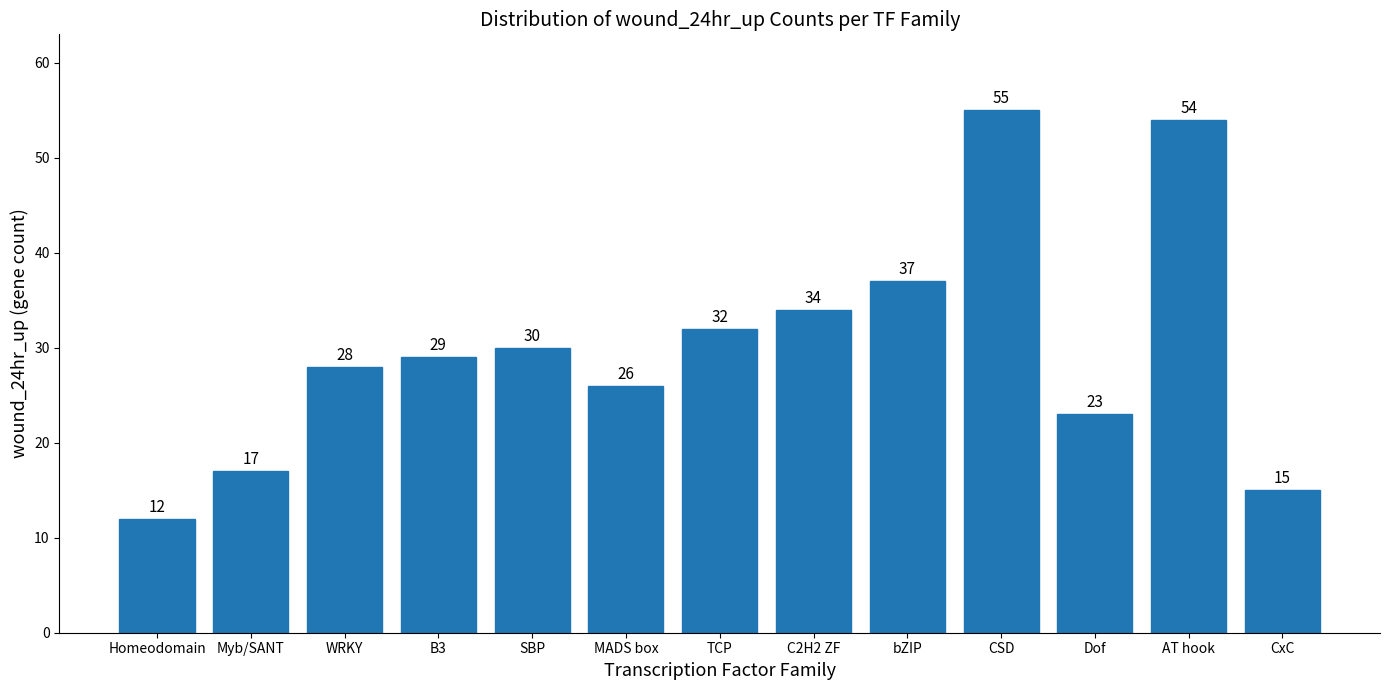

What is the change in value from Homeodomain to CxC?

+3